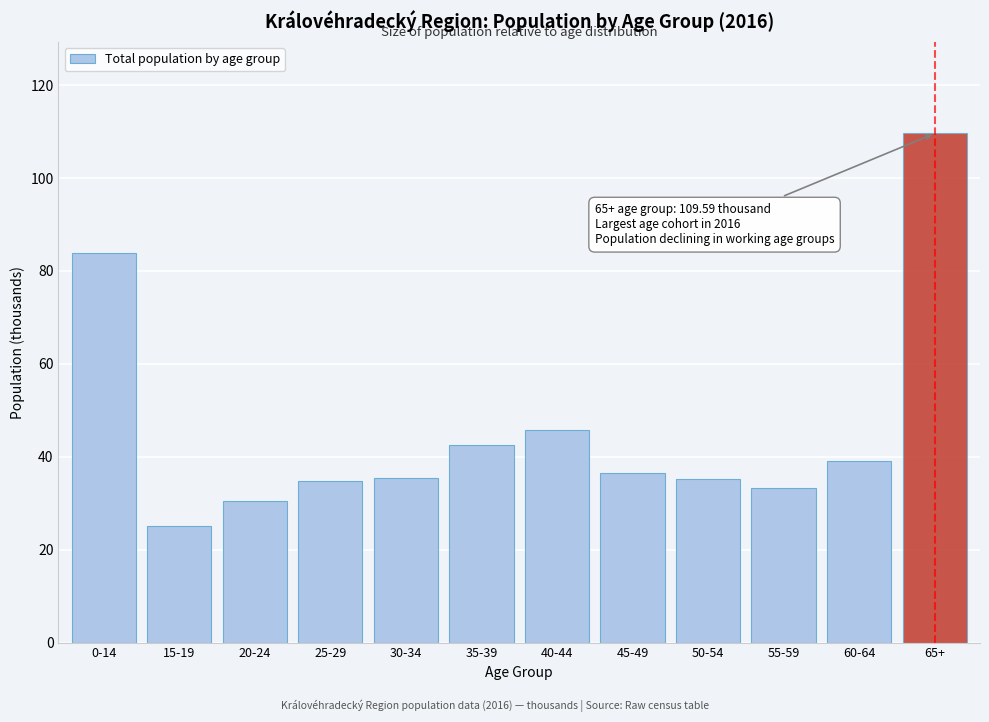

What is the label of the 5th bar from the left?

30-34